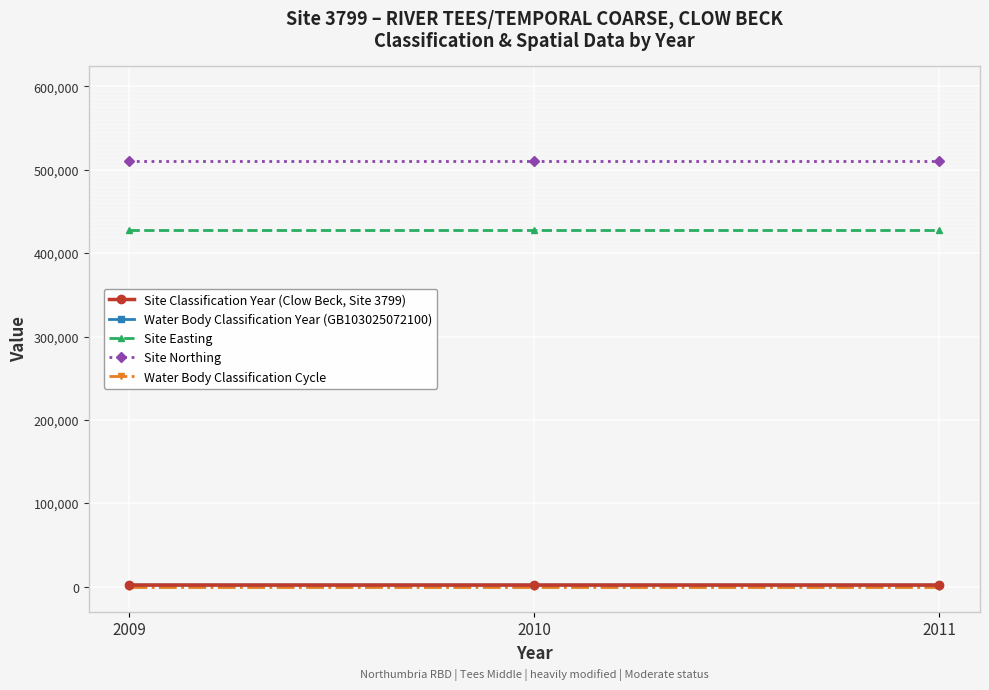

Between 2009 and 2010, which is larger?

2010